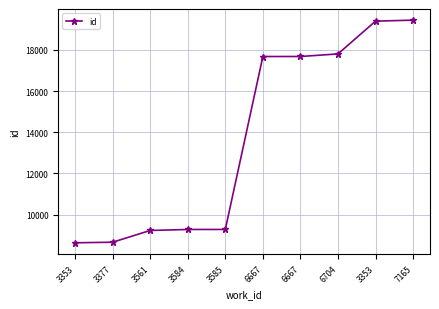

How many lines are shown in the chart?

1